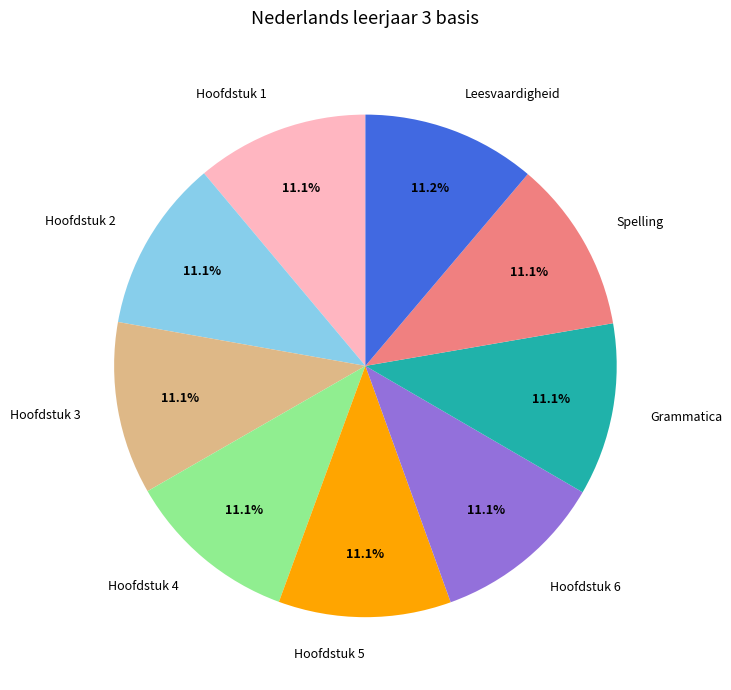

Does Hoofdstuk 6 represent more than half of the total?

No